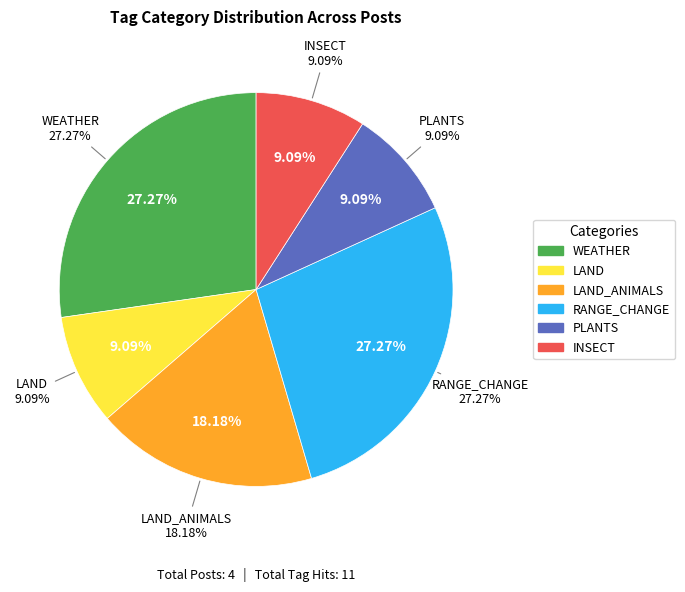

Rank the categories by value from highest to lowest.

WEATHER, RANGE_CHANGE, LAND_ANIMALS, LAND, PLANTS, INSECT